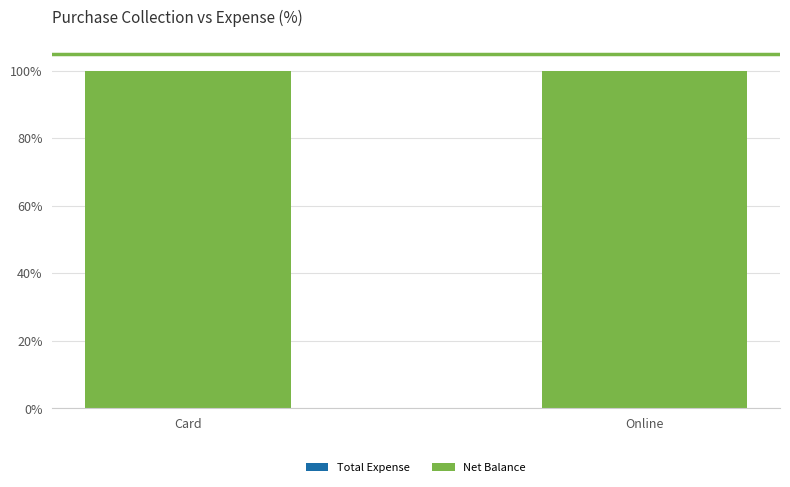

List the series in order of their peak value, highest first.

Net Balance, Total Expense